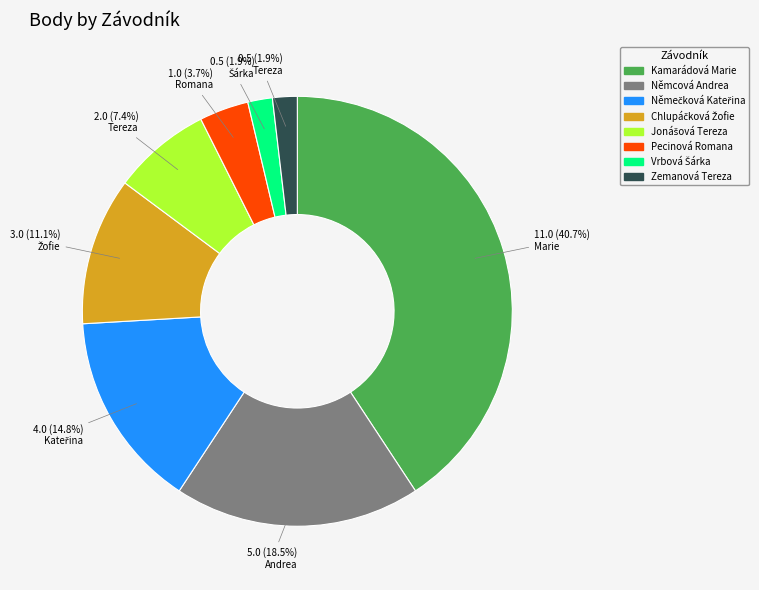

What is the largest slice in the pie chart?

Kamarádová Marie